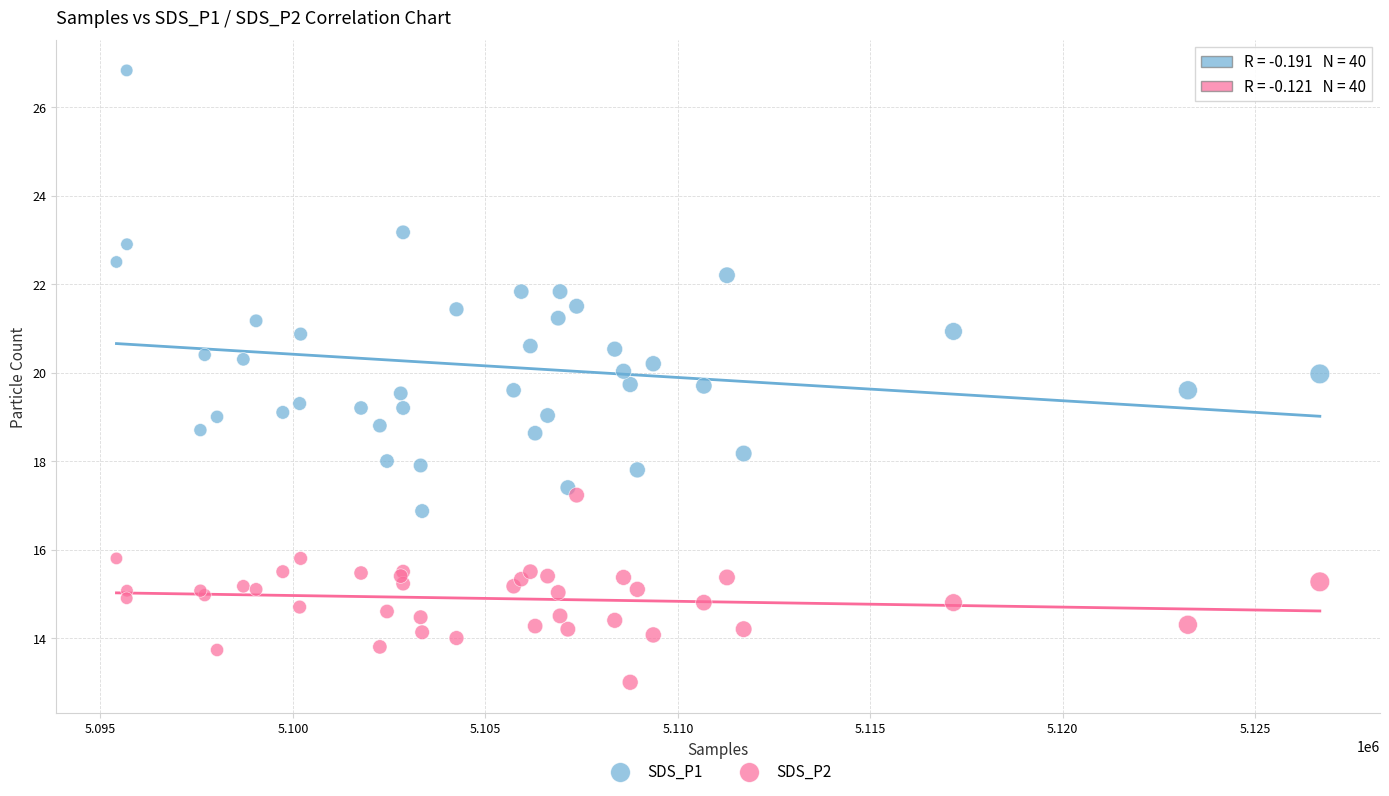

What are all the series names shown in the legend?

SDS_P1, SDS_P2